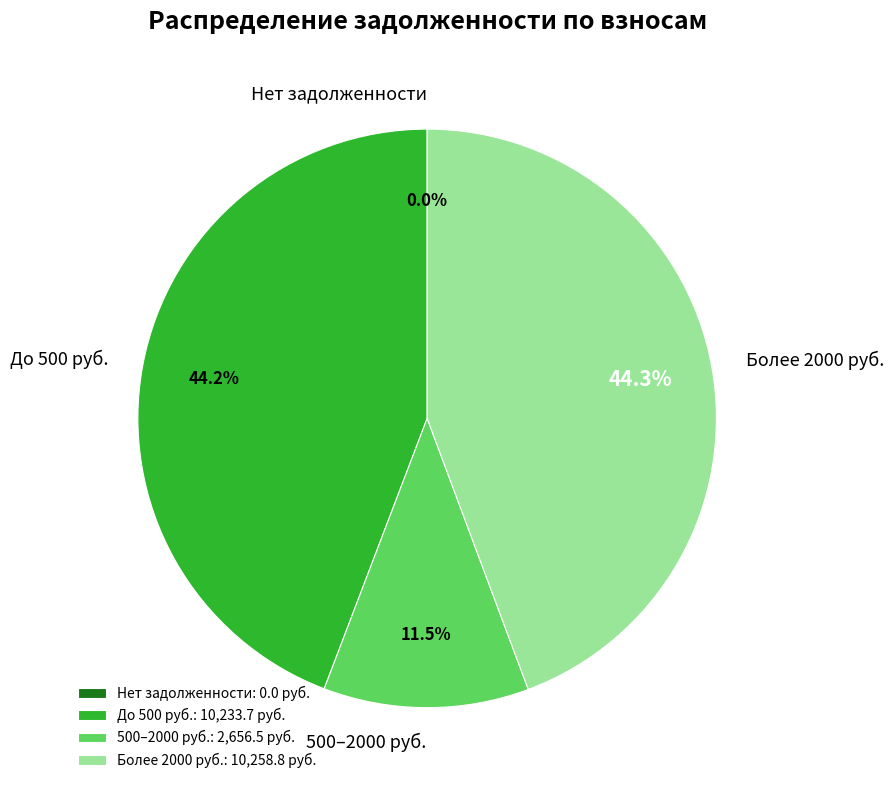

To the nearest percent, what is the difference between the largest and smallest slice percentages?

44%